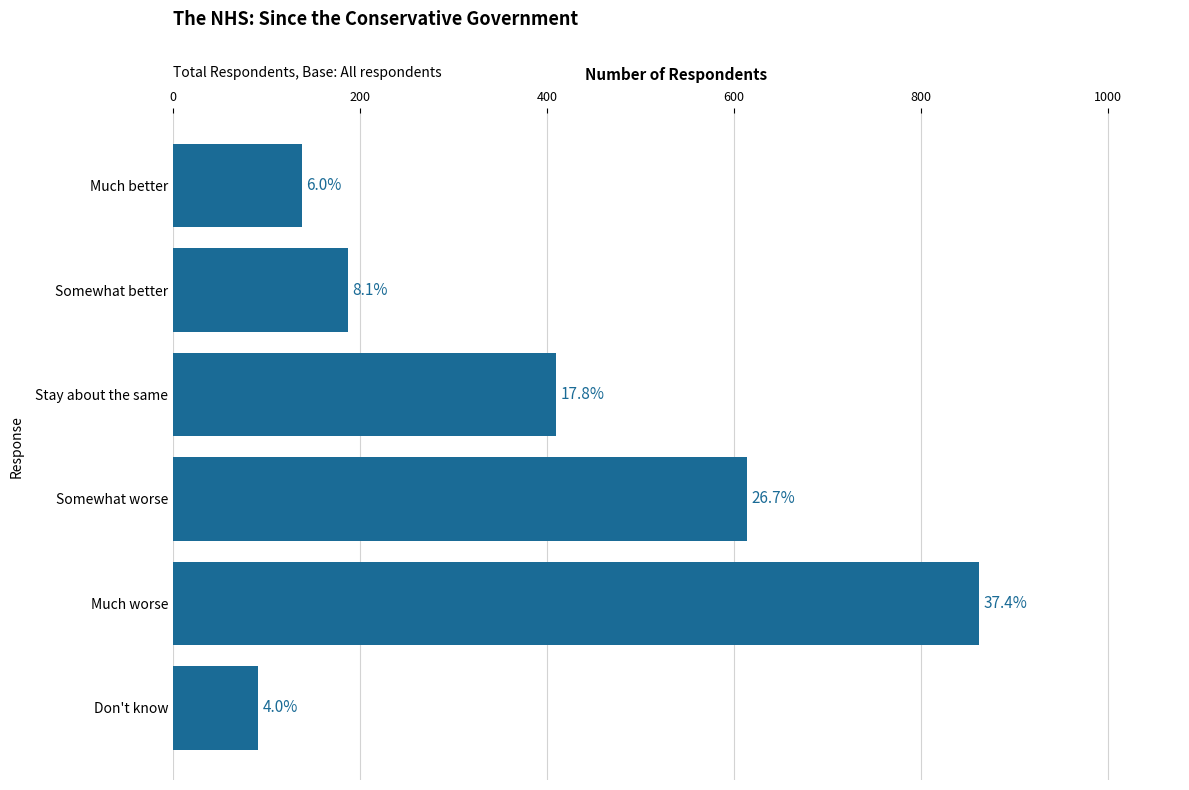

What is the minimum value shown in the chart?

91